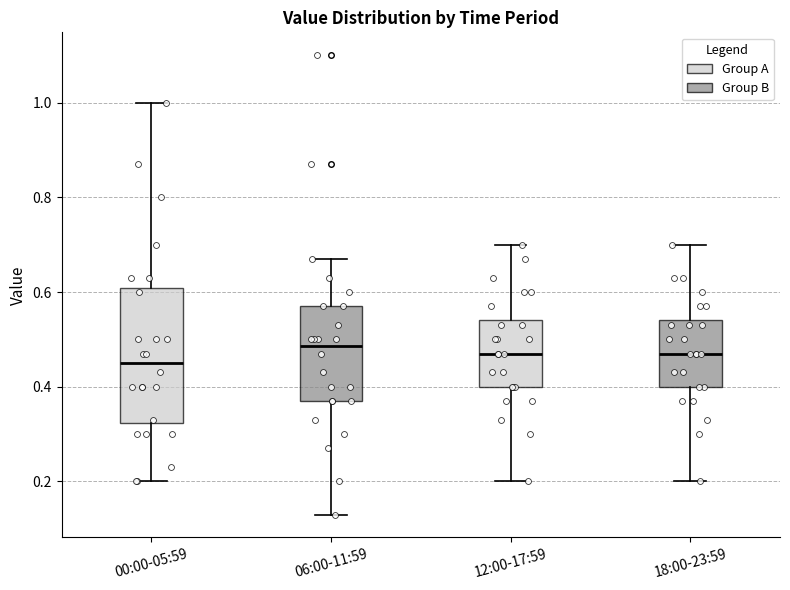

Where does the lower whisker of the box for 18:00-23:59 end on the y-axis? The values are not printed on the chart, so give them approximately, as read against the axis.

0.20